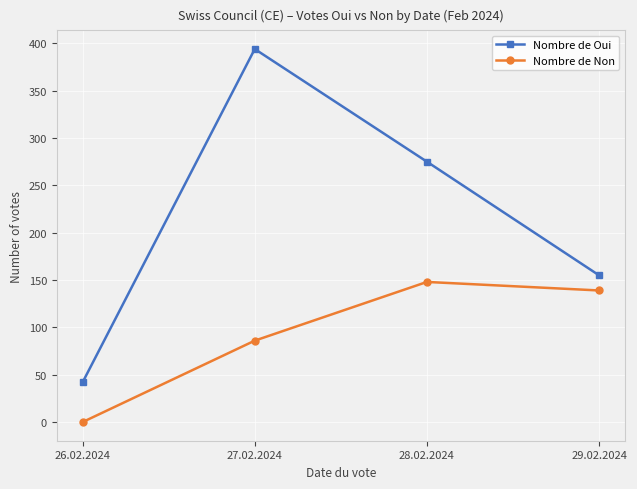

At which label does Nombre de Non first exceed 139?

28.02.2024